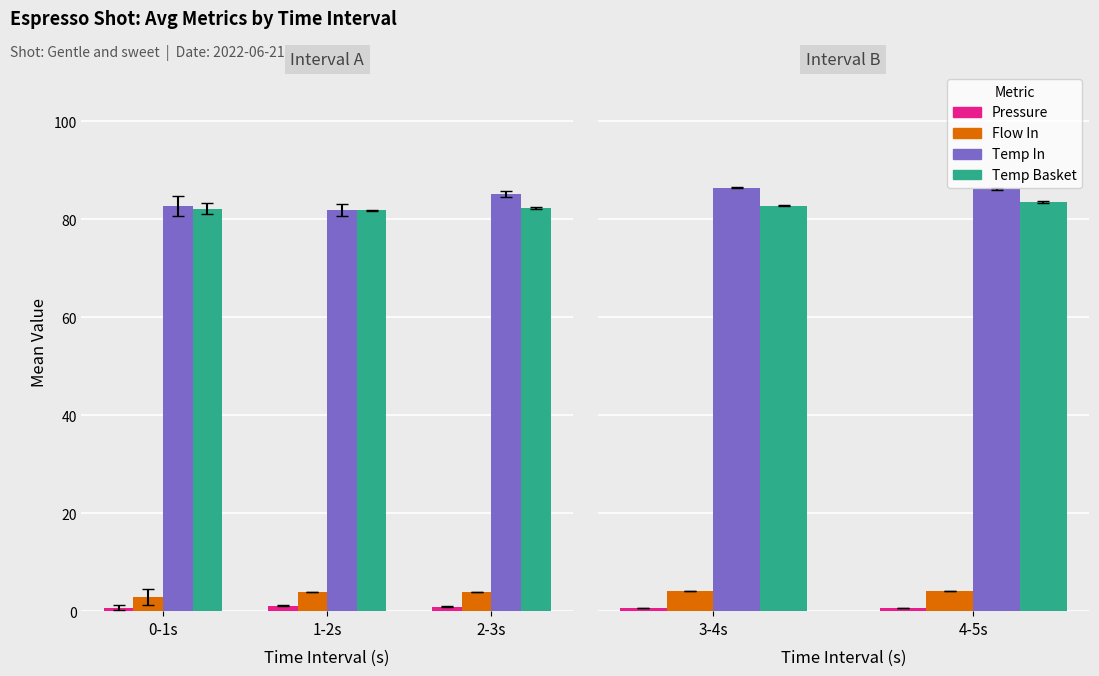

How many data points in Temp Basket are above 83?

1